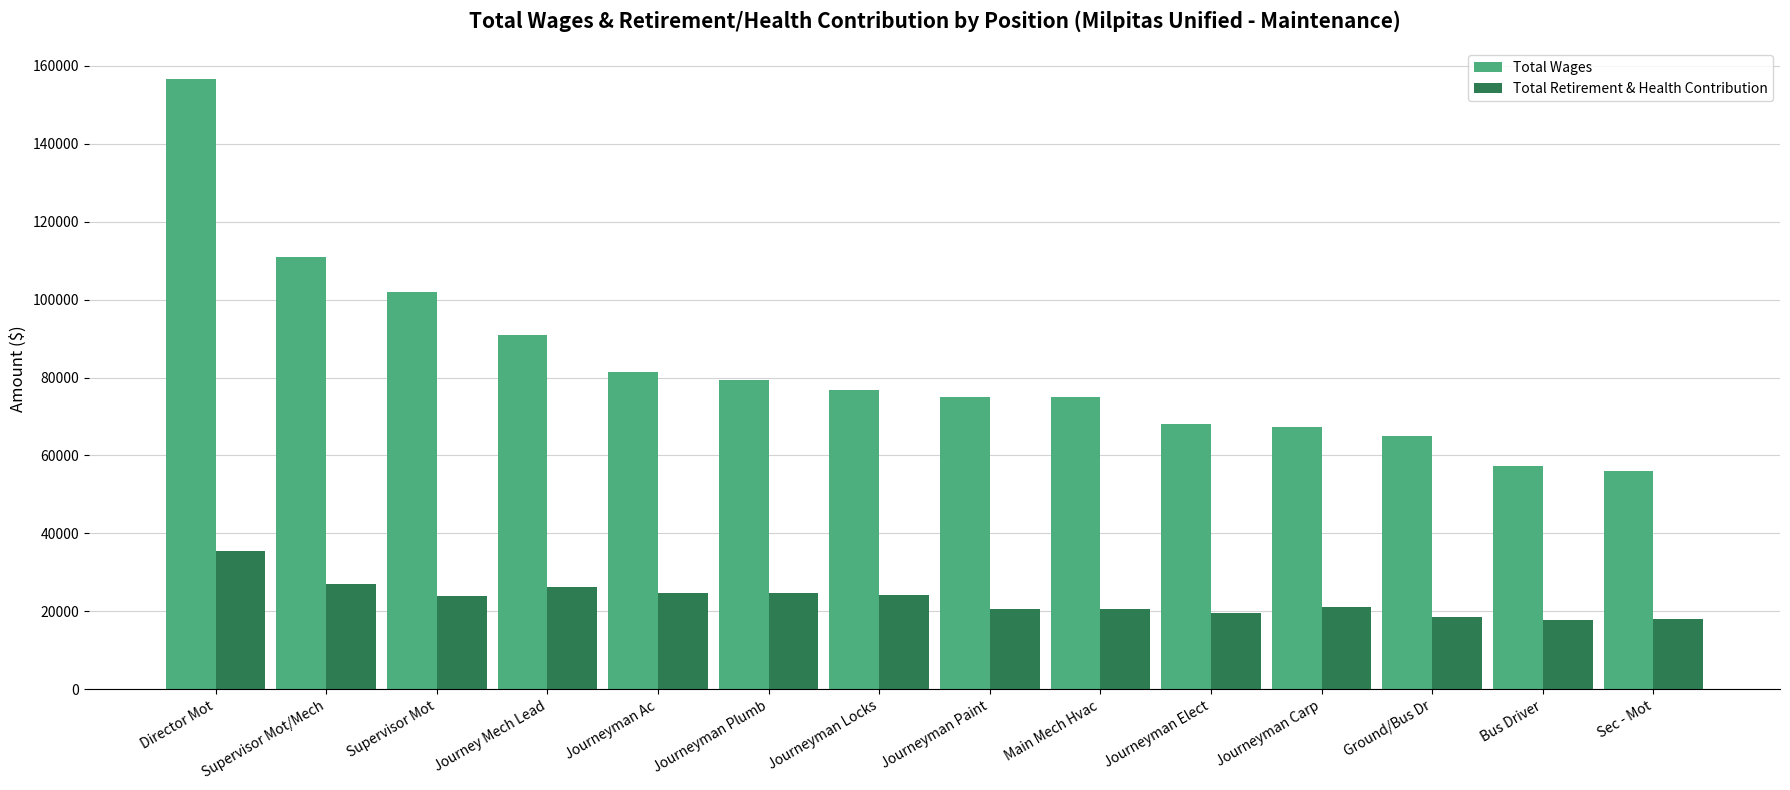

At which category is the sum across all series the highest?

Director Mot